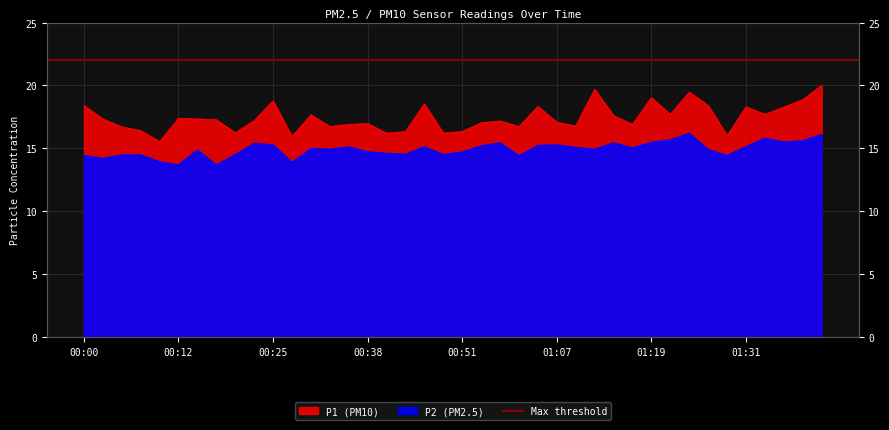

Reading right to left, list all the values displayed in this chart.

P1: 01:41=20.0	01:38=18.9	01:36=18.3	01:34=17.7	01:31=18.3	01:29=16.0	01:26=18.4	01:24=19.5	01:21=17.7	01:19=19.0	01:16=16.9	01:14=17.6	01:11=19.7	01:09=16.8	01:07=17.1	01:04=18.3	01:02=16.7	00:59=17.2	00:56=17.0	00:51=16.3	00:48=16.2	00:46=18.5	00:43=16.3	00:40=16.2	00:38=17.0	00:35=16.9	00:32=16.7	00:30=17.7	00:27=15.9	00:25=18.8	00:22=17.2	00:20=16.2	00:17=17.3	00:15=17.3	00:12=17.4	00:10=15.5	00:07=16.4	00:05=16.7	00:02=17.3	00:00=18.4
P2: 01:41=16.1	01:38=15.6	01:36=15.5	01:34=15.8	01:31=15.1	01:29=14.4	01:26=14.9	01:24=16.2	01:21=15.7	01:19=15.5	01:16=15.0	01:14=15.4	01:11=14.9	01:09=15.1	01:07=15.3	01:04=15.2	01:02=14.4	00:59=15.4	00:56=15.2	00:51=14.7	00:48=14.5	00:46=15.1	00:43=14.5	00:40=14.6	00:38=14.7	00:35=15.1	00:32=14.9	00:30=15.0	00:27=13.9	00:25=15.3	00:22=15.4	00:20=14.5	00:17=13.7	00:15=14.9	00:12=13.7	00:10=13.9	00:07=14.5	00:05=14.5	00:02=14.2	00:00=14.4